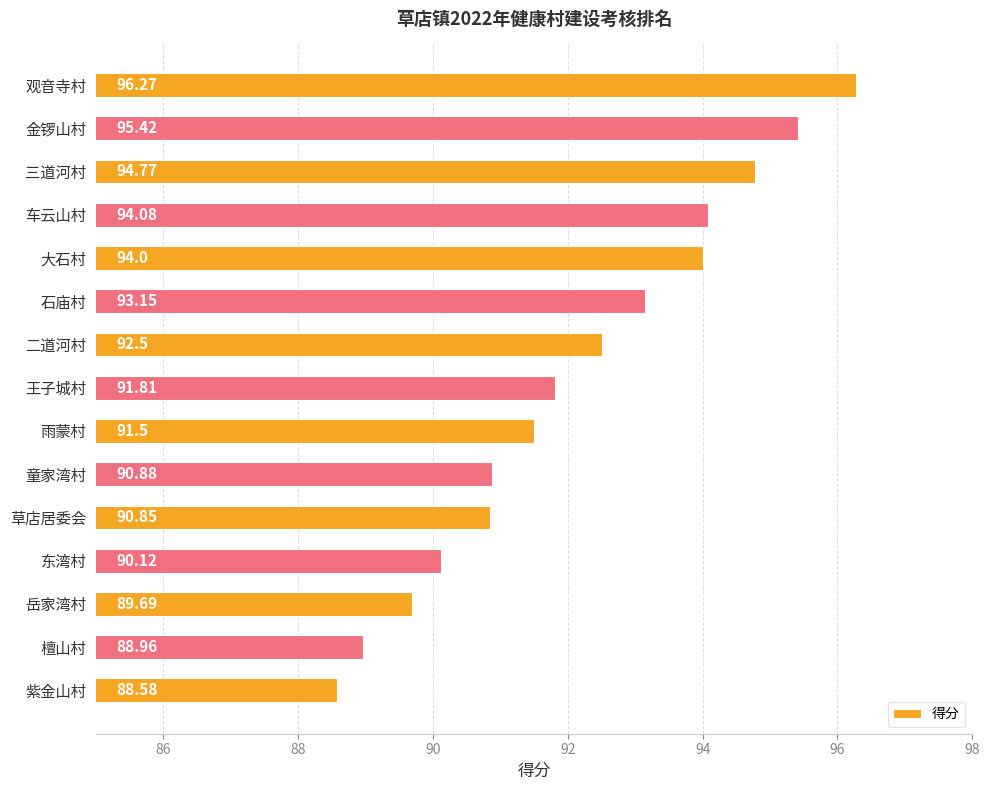

What is the average value?

92.2